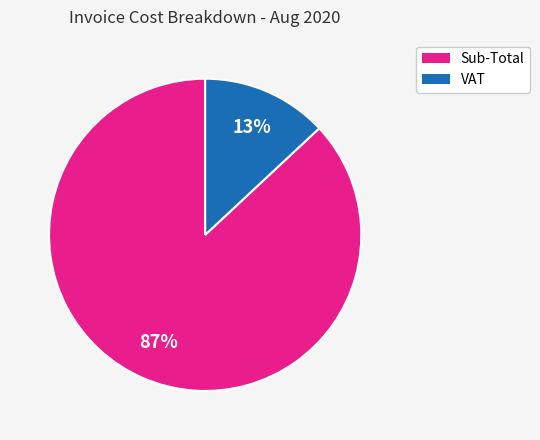

To the nearest percent, what is the difference between the largest and smallest slice percentages?

74%